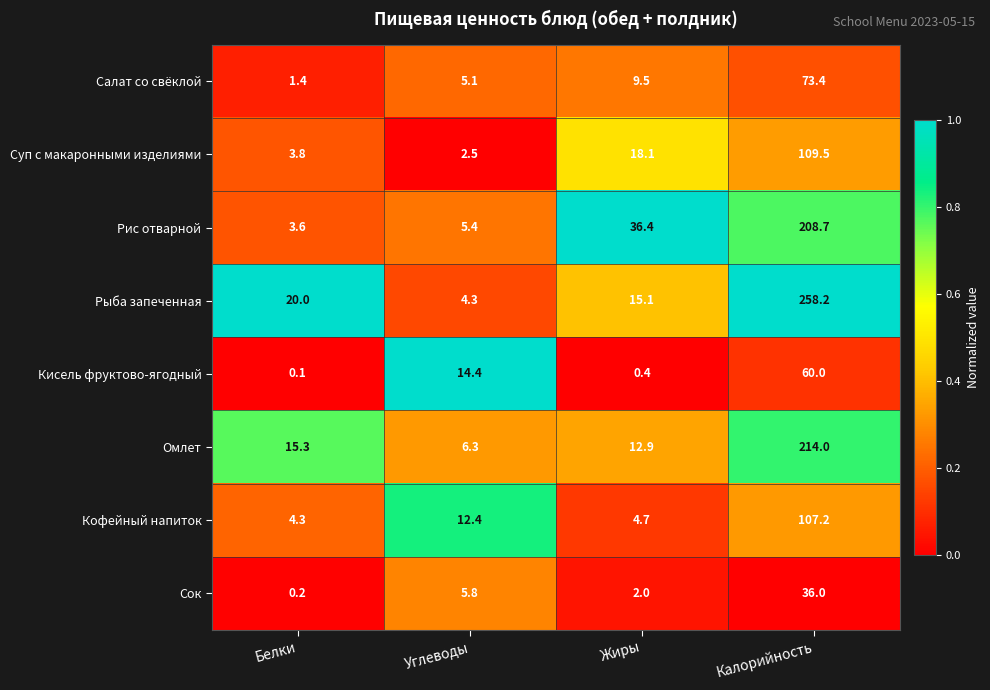

At how many categories does at least one series exceed 0?

4